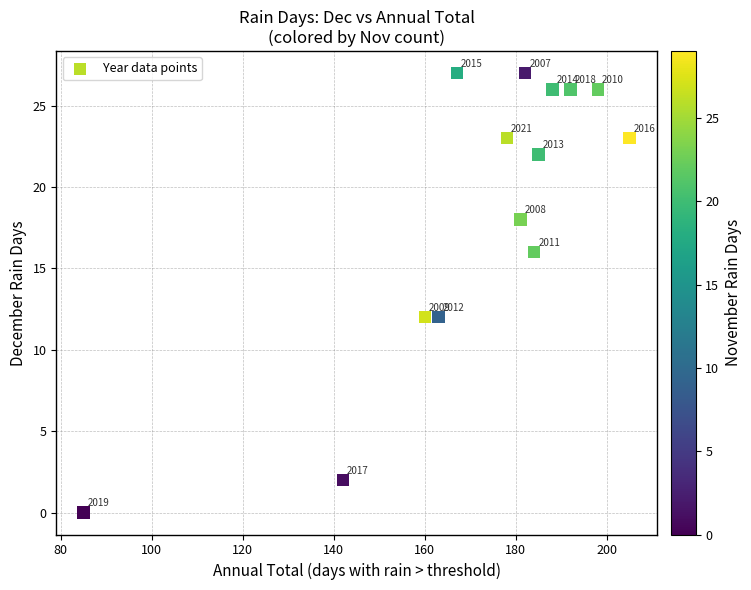

What Y value in the scatter plot is closest to 13?

12